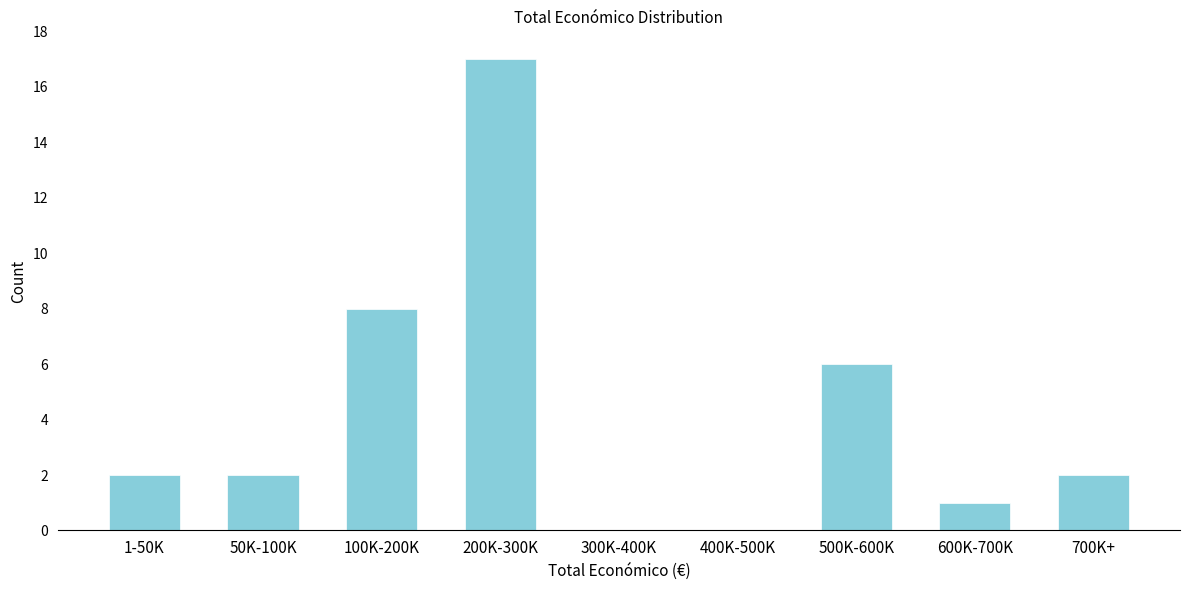

Reading left to right, what are all the values shown in this chart?

1-50K=2	50K-100K=2	100K-200K=8	200K-300K=17	300K-400K=0	400K-500K=0	500K-600K=6	600K-700K=1	700K+=2